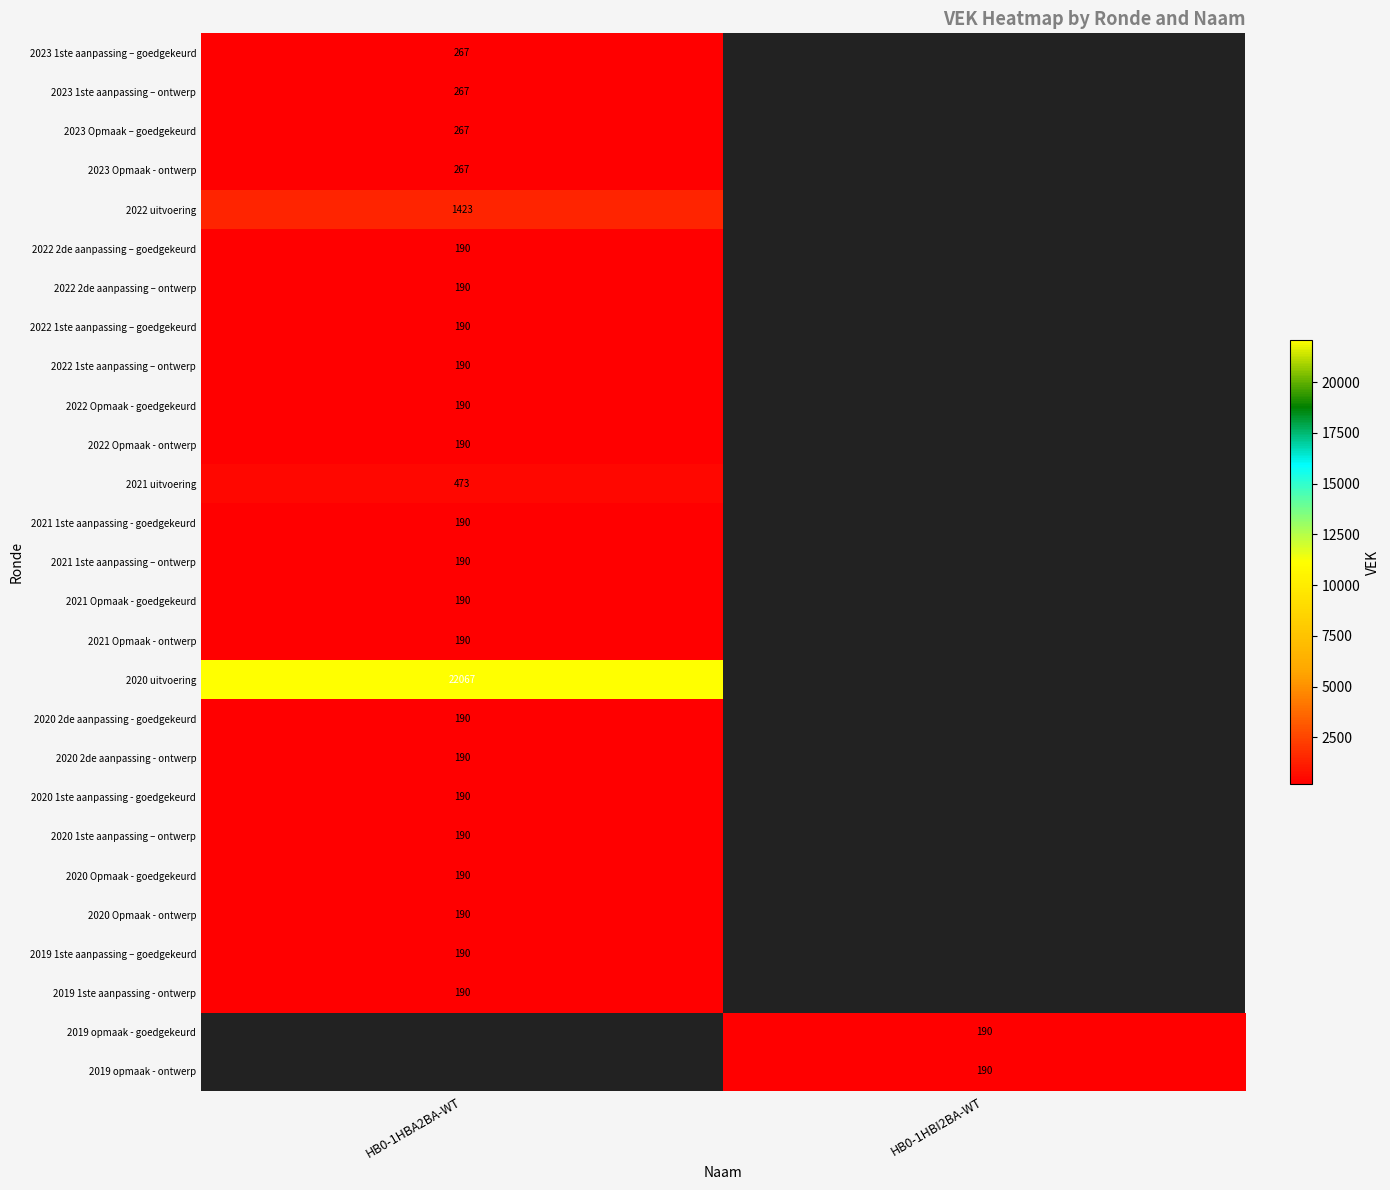

Is it true that 2021 uitvoering equals 850.4 at HB0-1HBA2BA-WT?

False